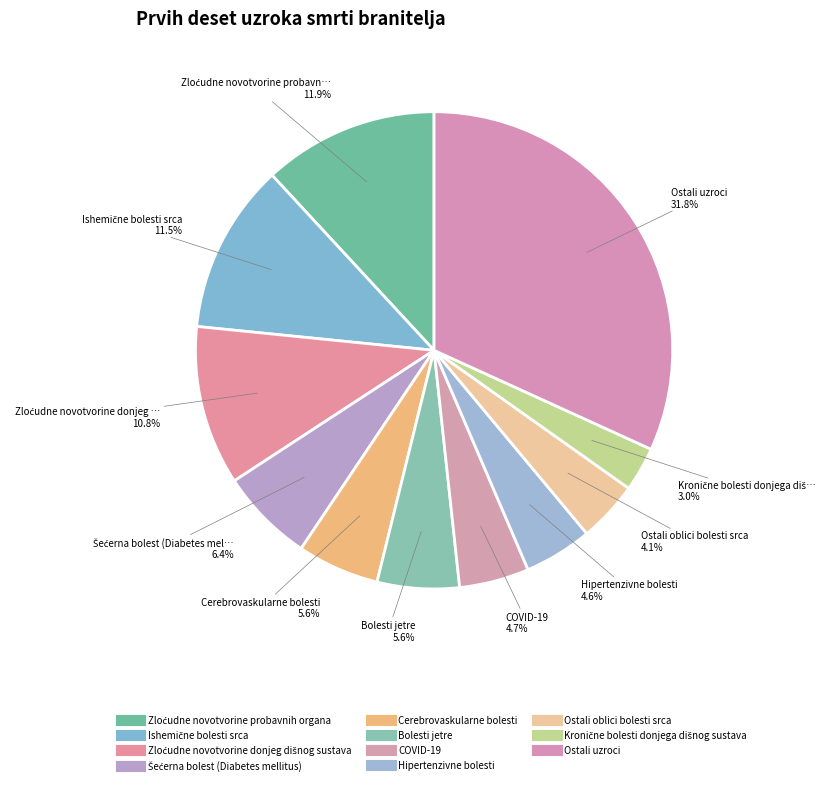

Is it true that Hipertenzivne bolesti is 10% of the pie?

False